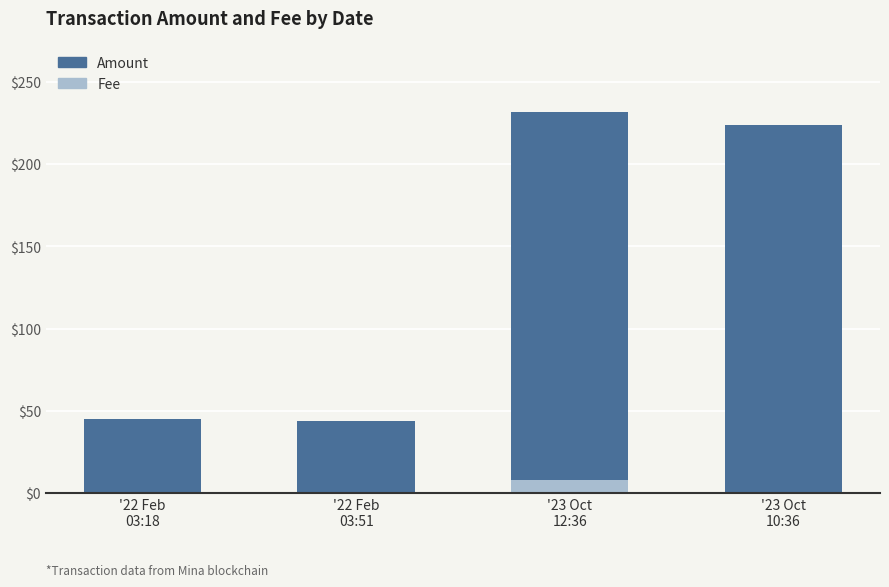

Count the number of categories in the chart.

4